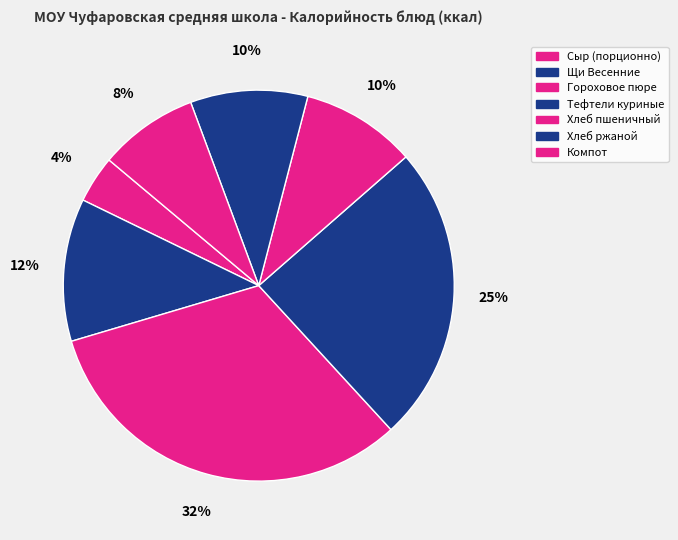

Count the number of slices in the pie.

7